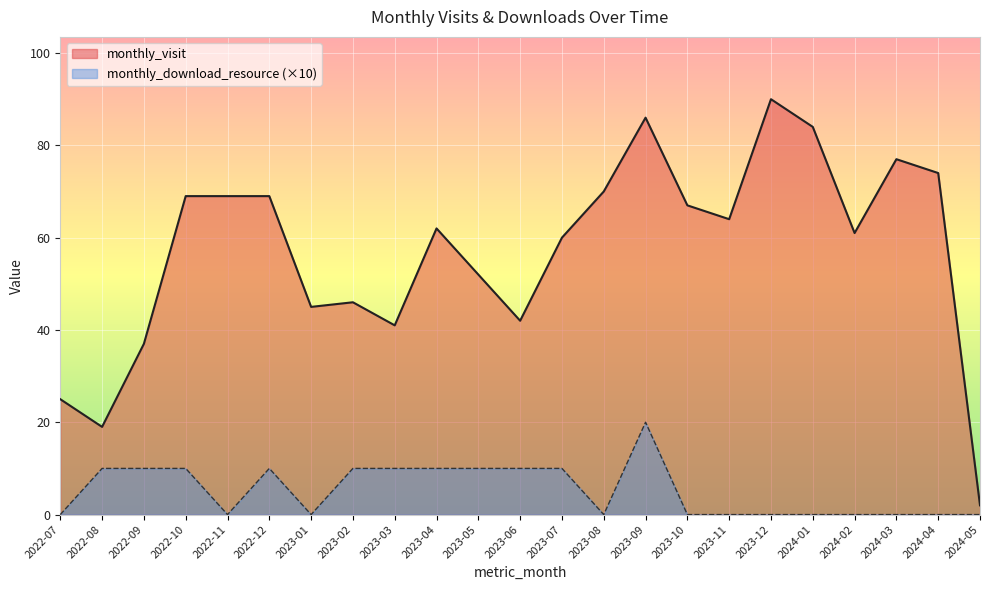

List the series in order of their peak value, lowest first.

monthly_download_resource (×10), monthly_visit